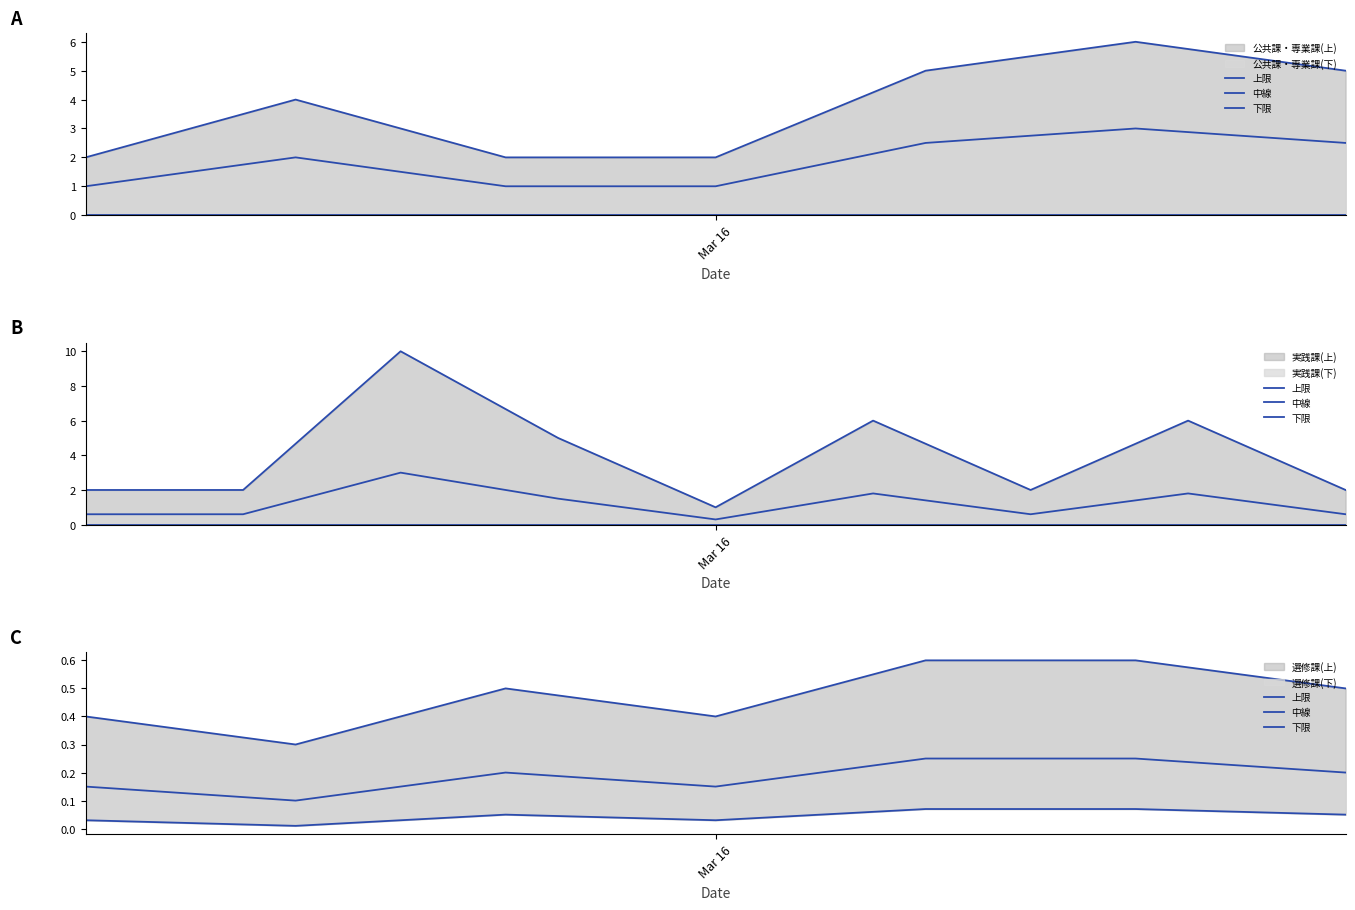

What position from the left is 5?

6